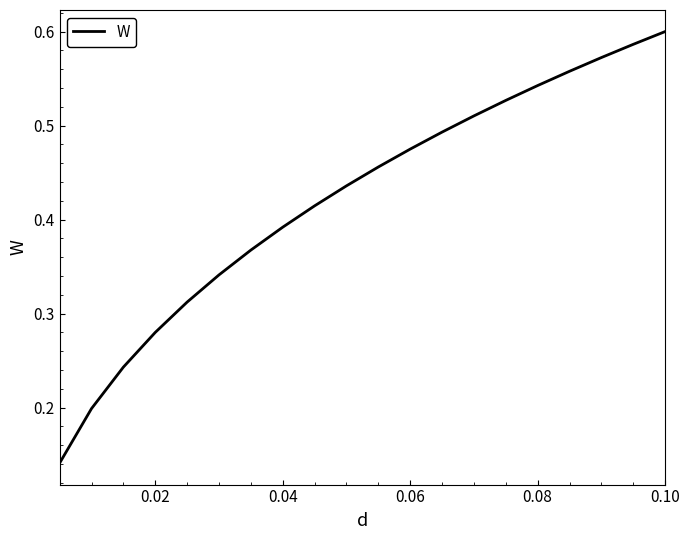

Which category has the highest value across all series?

0.10